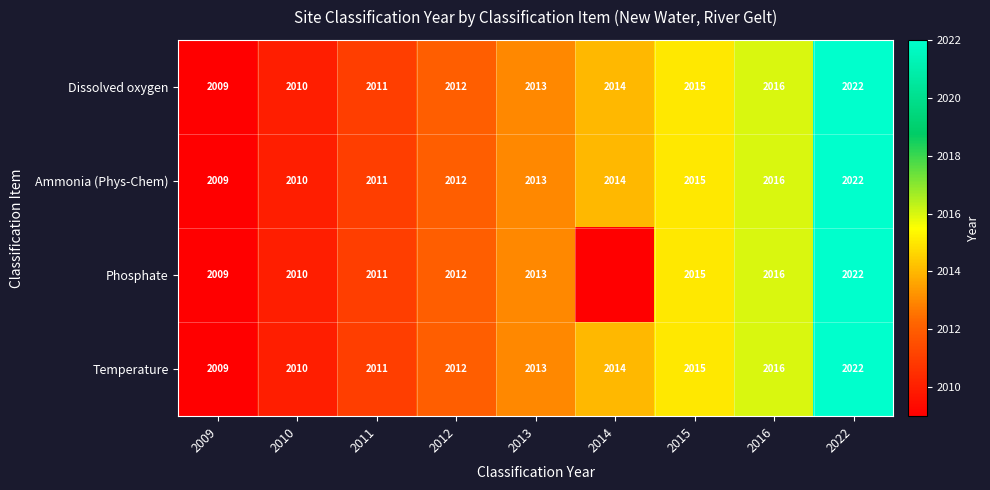

What is the sum of the Dissolved oxygen values at 2013 and 2010?

4023